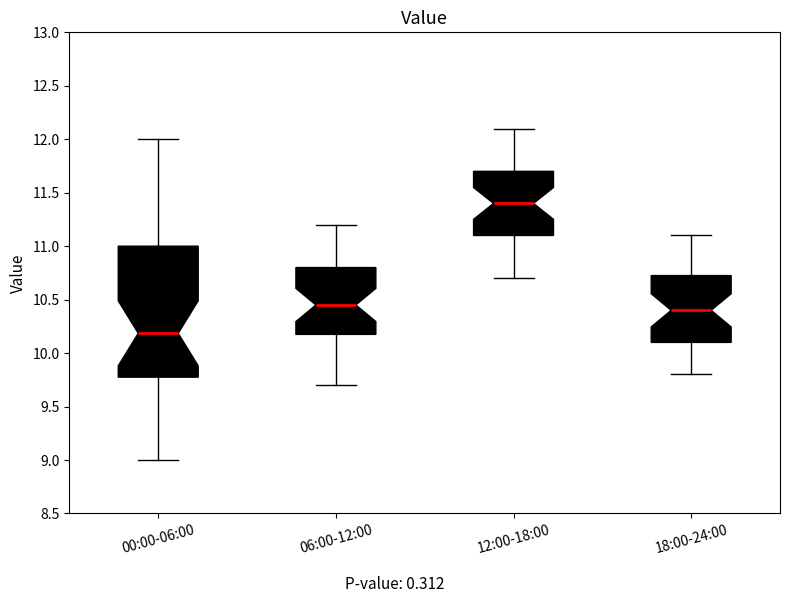

Reading left to right, transcribe this box plot: for each box, give where its median line is, the range the box spans, and where its two whiskers end, as read against the y-axis. The values are not printed on the chart, so give them approximately, as read against the axis.

00:00-06:00: median 10.20, box 9.80 to 11.00, whiskers 9.00 to 12.00
06:00-12:00: median 10.45, box 10.20 to 10.80, whiskers 9.70 to 11.20
12:00-18:00: median 11.40, box 11.10 to 11.70, whiskers 10.70 to 12.10
18:00-24:00: median 10.40, box 10.10 to 10.75, whiskers 9.80 to 11.10